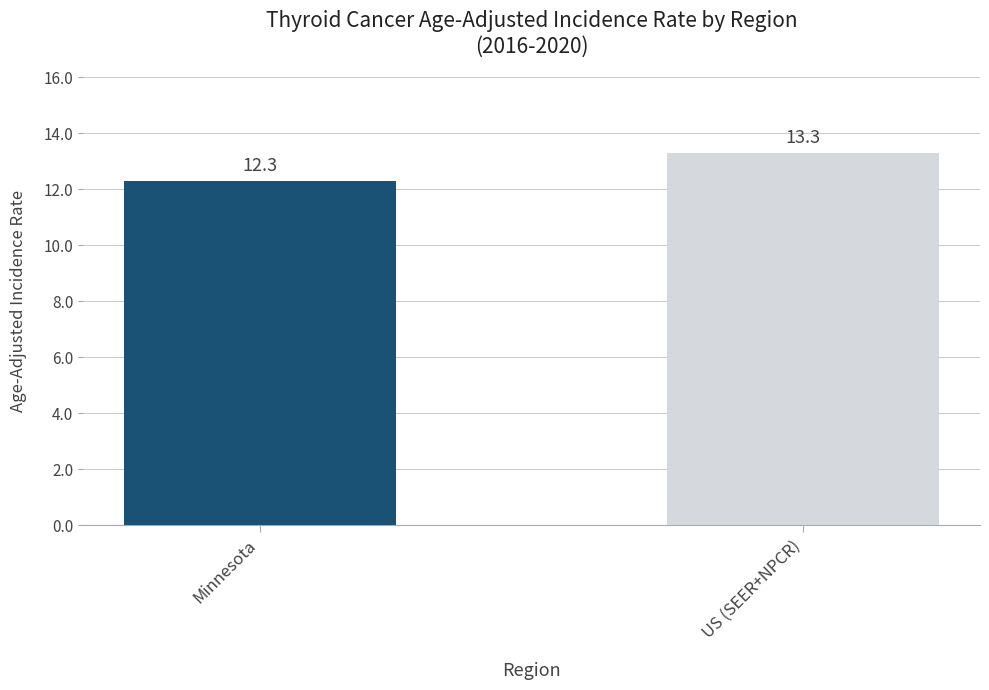

What is the smallest value displayed?

12.3